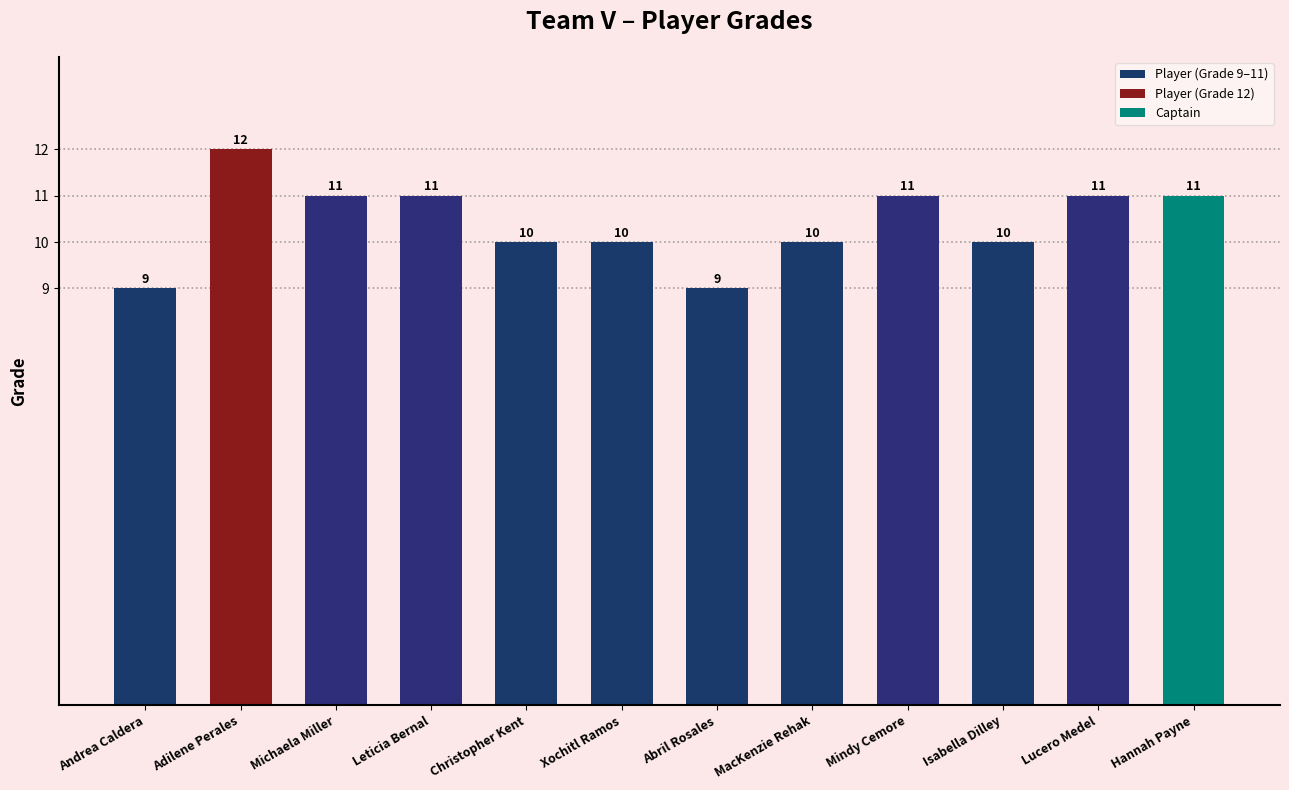

Which category has the highest value across all series?

Adilene Perales